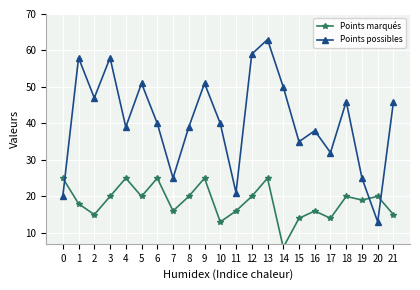

How many intersections are there between Points marqués and Points possibles?

3